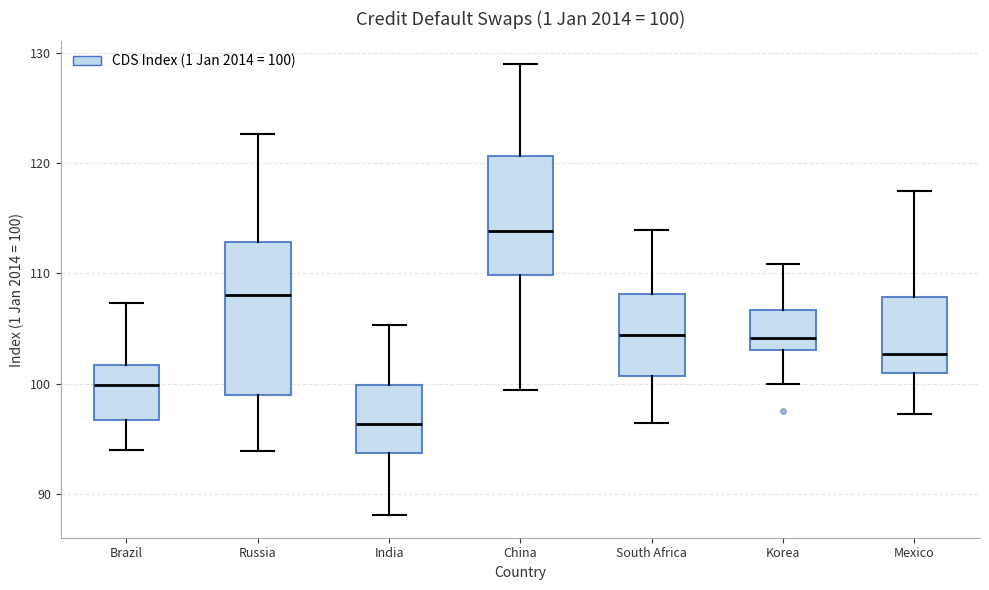

Which box's median line is the lowest?

India